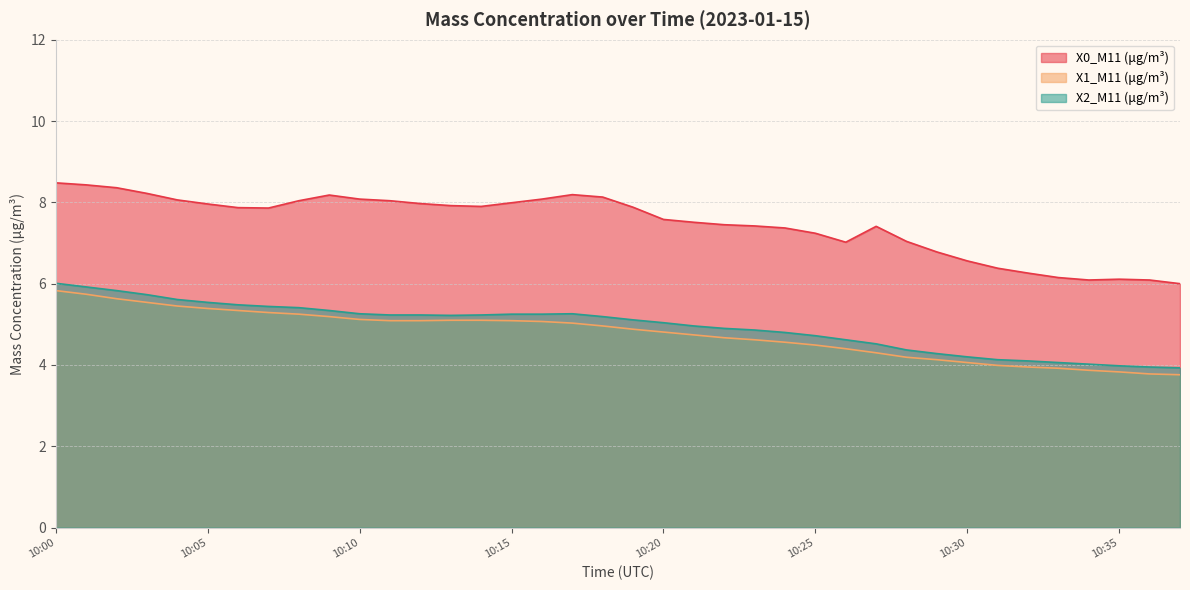

How many series are shown in this chart?

3